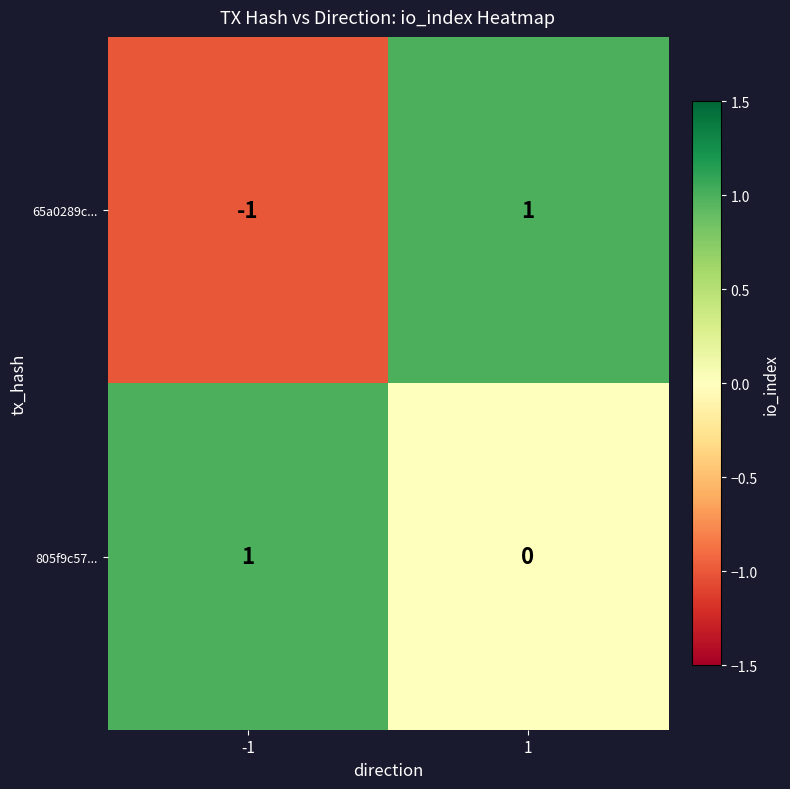

Count the number of categories in the chart.

2